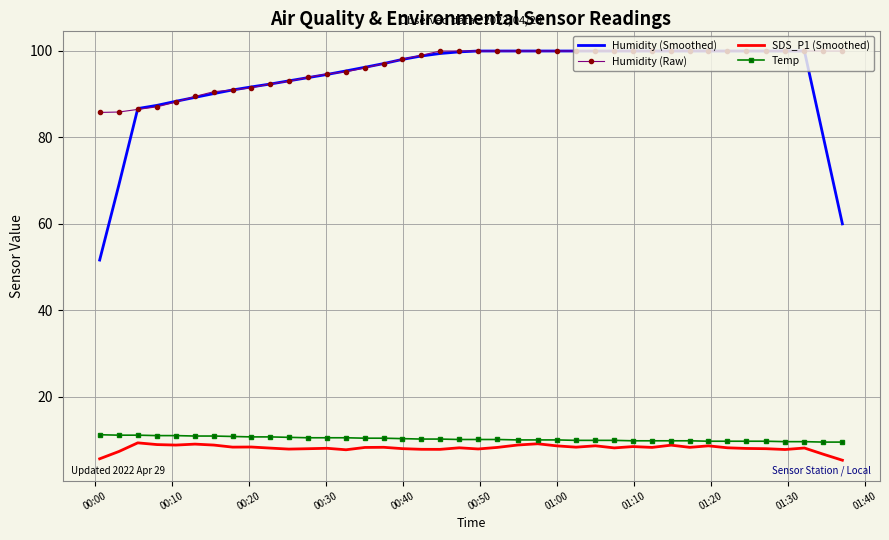

True or false: Humidity (Raw) and SDS_P1 (Smoothed) cross at least once.

False